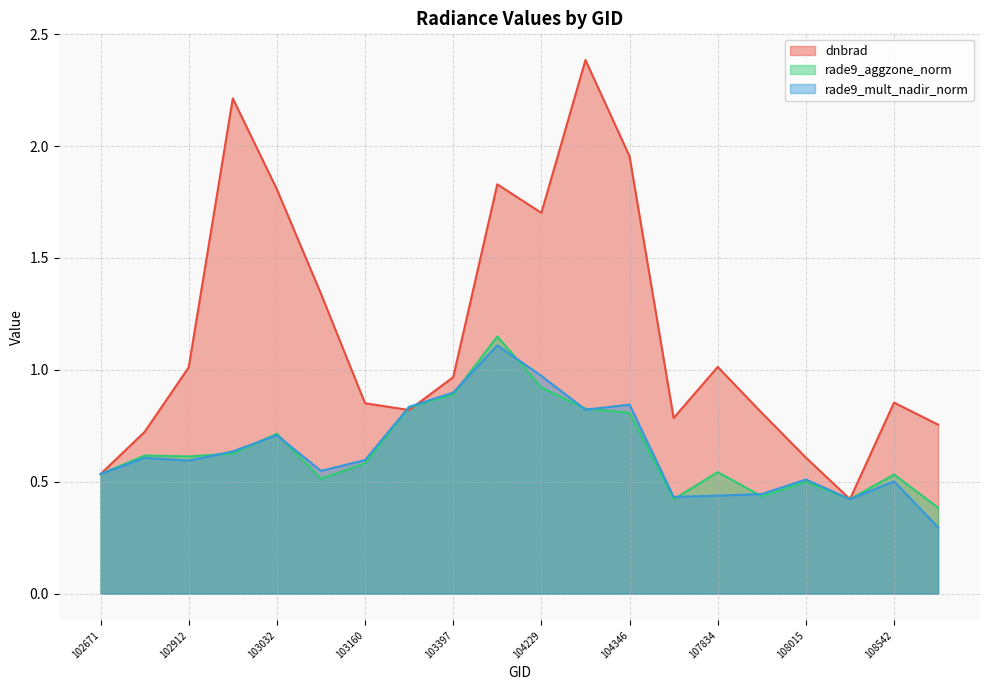

Where do dnbrad and rade9_mult_nadir_norm first cross each other?

102671 and 102792